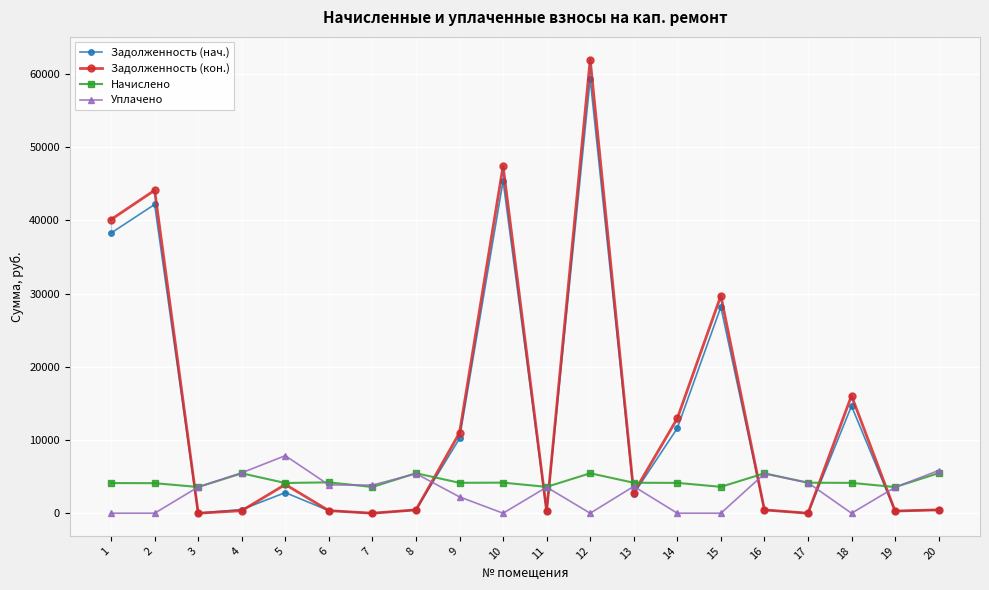

How many lines are shown in the chart?

4